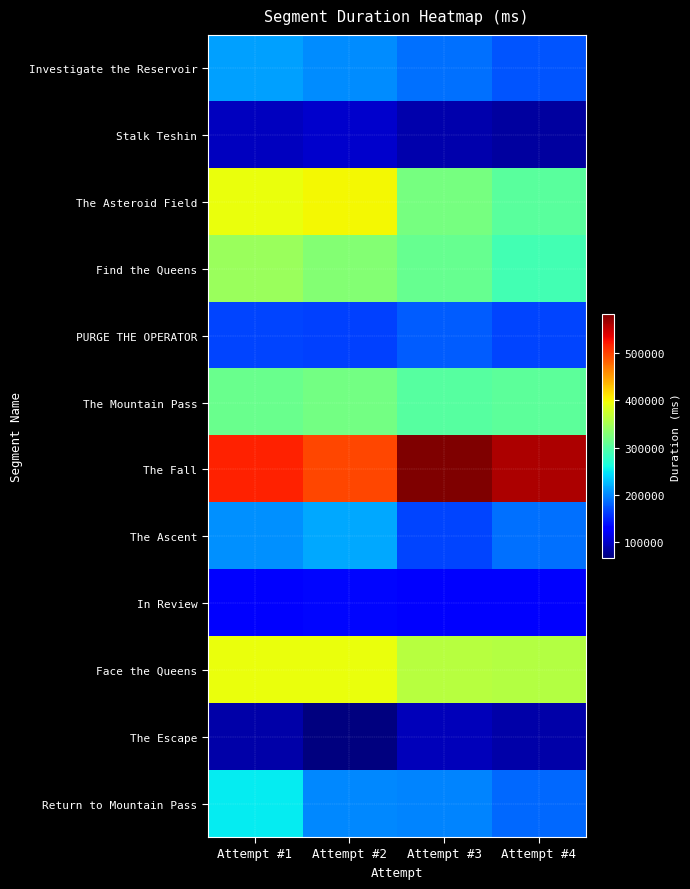

Which series has the largest range (max minus min)?

The Asteroid Field